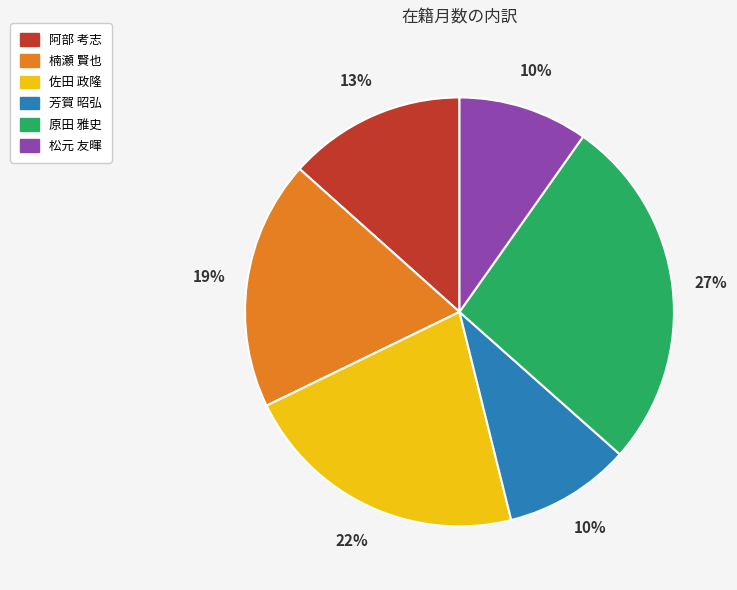

The 佐田 政隆 slice represents 22% of the pie. True or false?

True